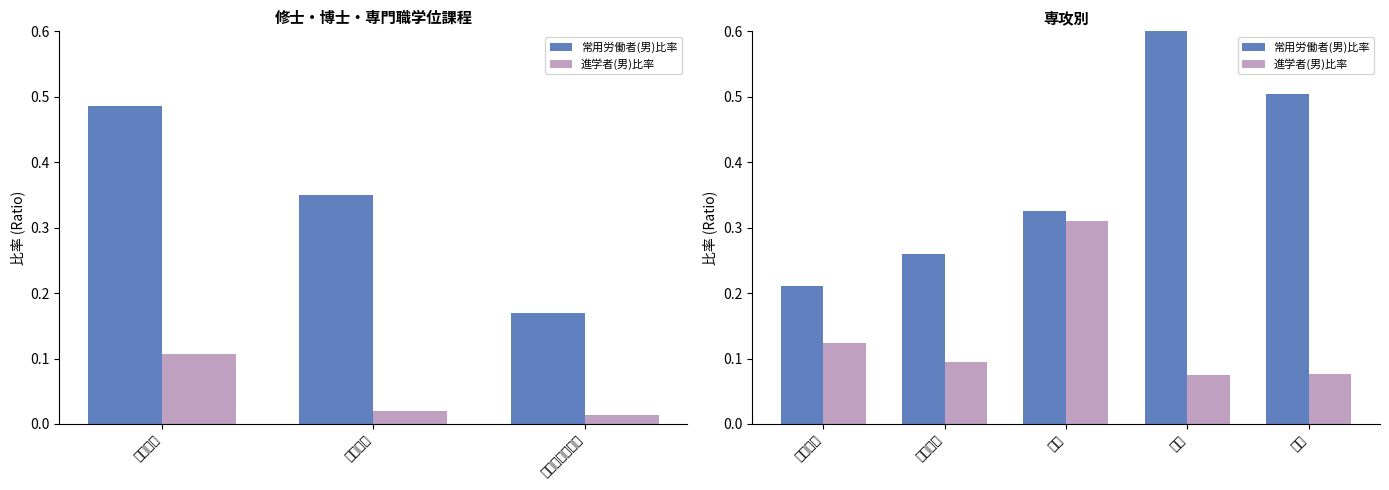

What are all the series names shown in the legend?

常用労働者(男)比率, 進学者(男)比率